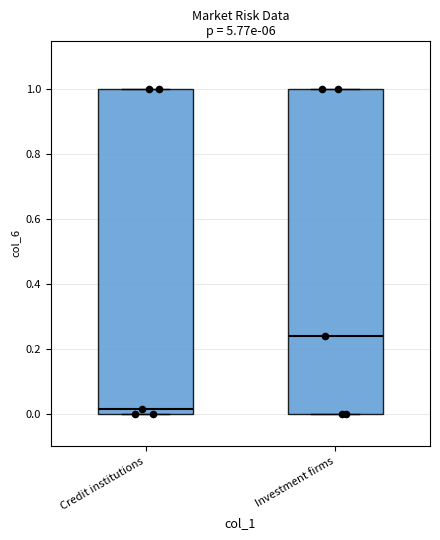

Reading left to right, transcribe this box plot: for each box, give where its median line is, the range the box spans, and where its two whiskers end, as read against the y-axis. The values are not printed on the chart, so give them approximately, as read against the axis.

Credit institutions: median 0.02, box 0.00 to 1.00, whiskers 0.00 to 1.00
Investment firms: median 0.24, box 0.00 to 1.00, whiskers 0.00 to 1.00